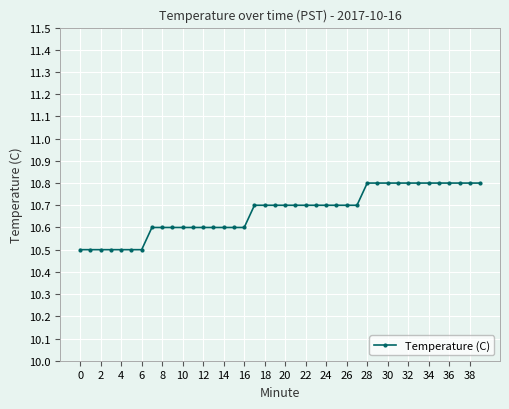

Count the values in the range 10 to 11.

40